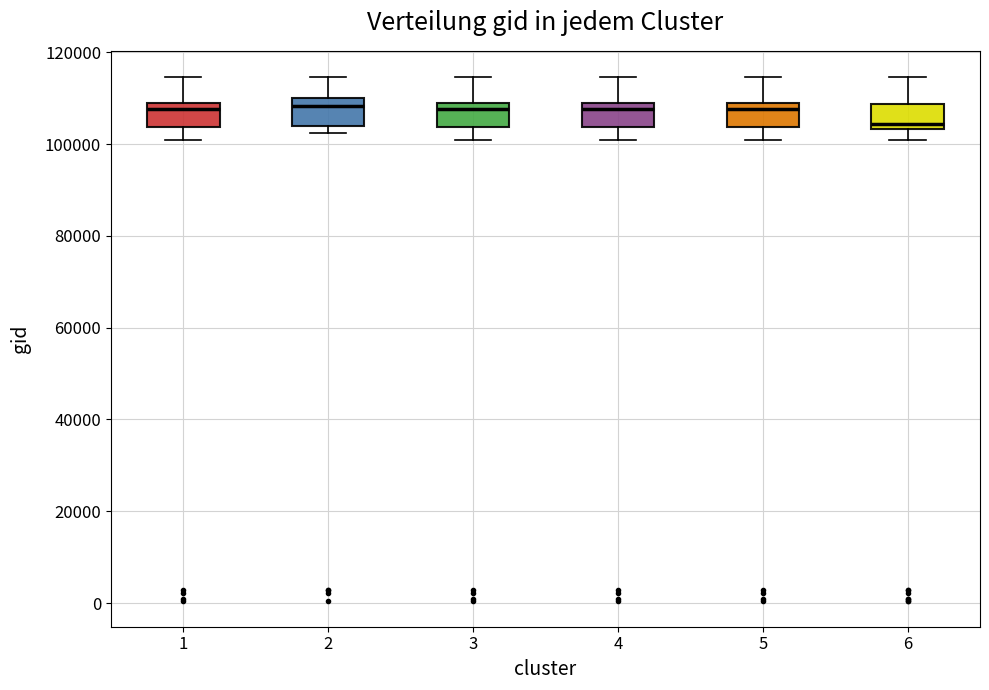

Reading left to right, transcribe this box plot: for each box, give where its median line is, the range the box spans, and where its two whiskers end, as read against the y-axis. The values are not printed on the chart, so give them approximately, as read against the axis.

1: median 108000, box 104000 to 110000, whiskers 100000 to 114000
2: median 108000, box 104000 to 110000, whiskers 102000 to 114000
3: median 108000, box 104000 to 110000, whiskers 100000 to 114000
4: median 108000, box 104000 to 110000, whiskers 100000 to 114000
5: median 108000, box 104000 to 110000, whiskers 100000 to 114000
6: median 104000 (just above the box's lower edge), box 104000 to 108000, whiskers 100000 to 114000